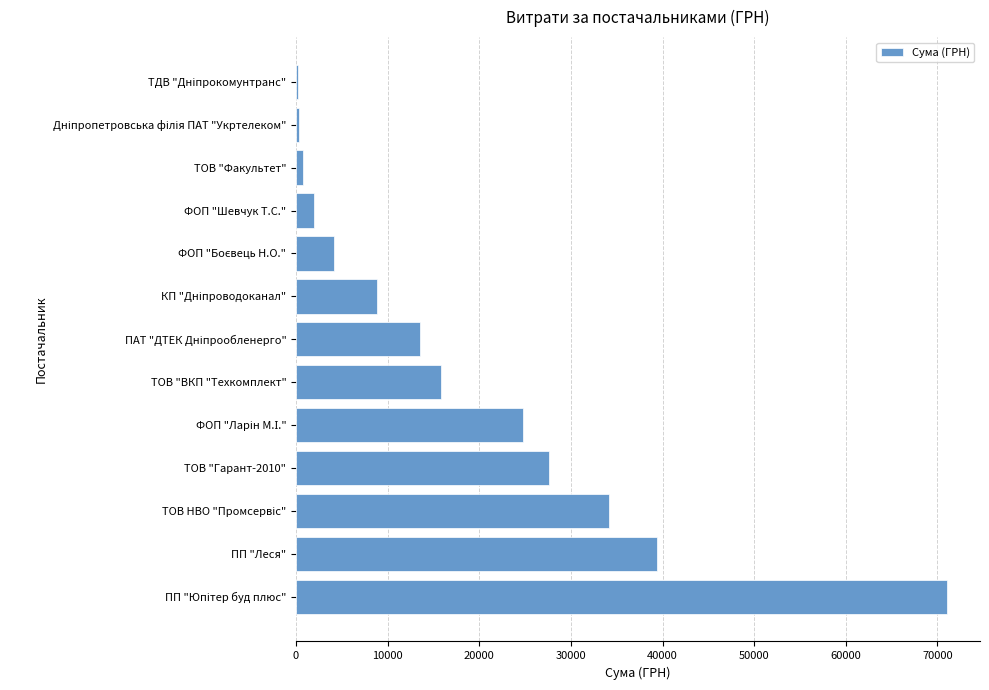

Between ПП "Леся" and ТОВ "ВКП "Техкомплект", which is larger?

ПП "Леся"